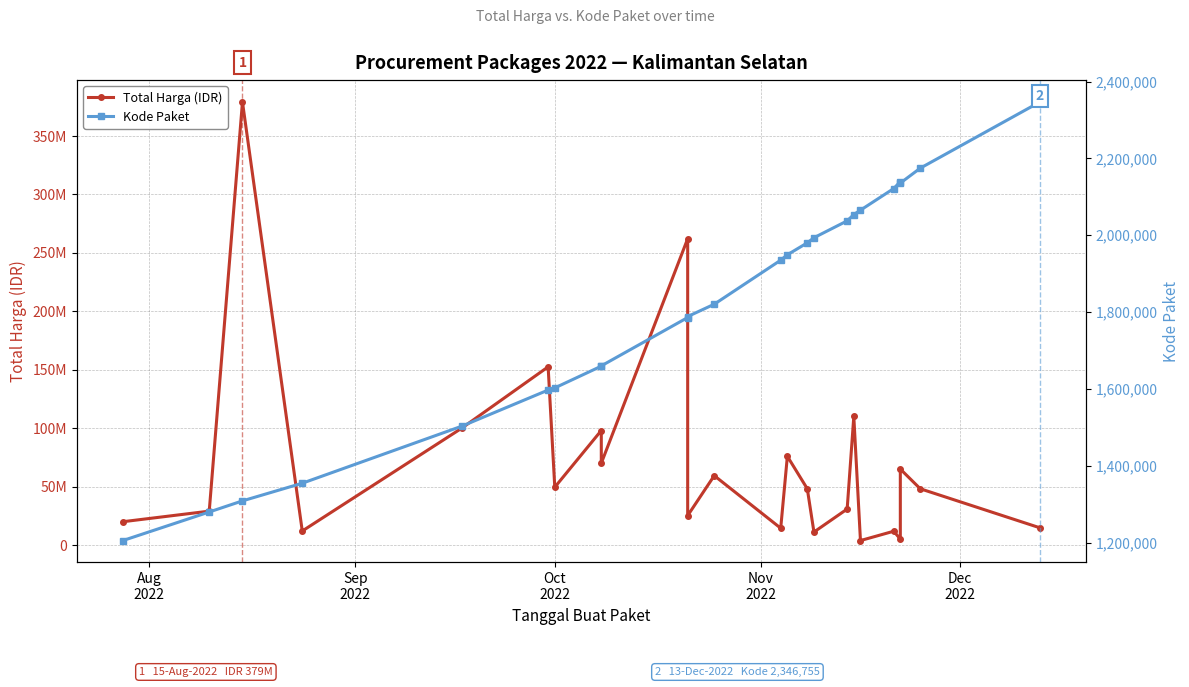

True or false: Kode Paket and Total Harga (IDR) cross at least once.

False